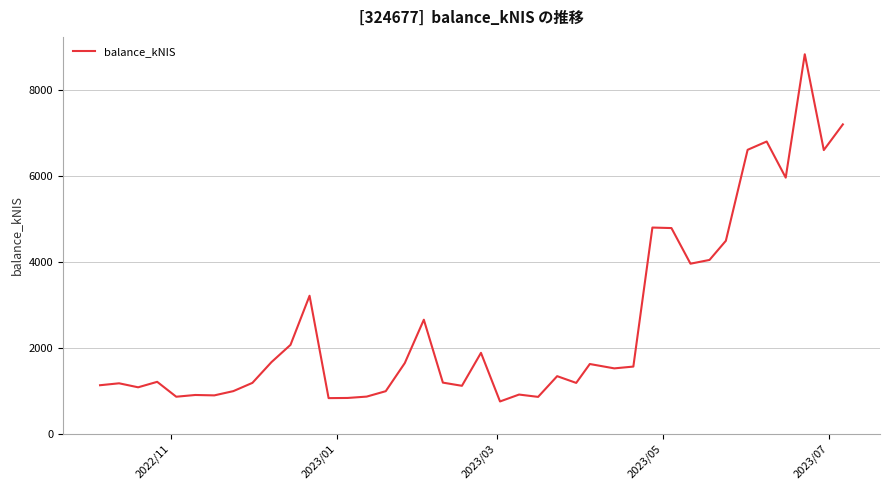

What is the difference between the maximum and minimum values?

8097.1